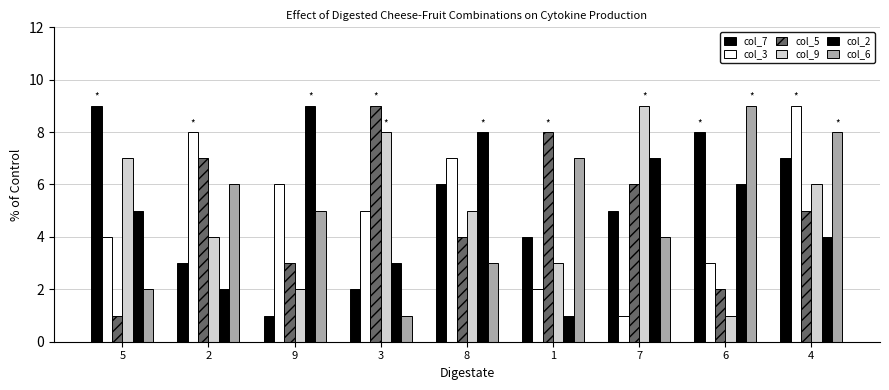

Which has a higher value, 2 or 4?

4